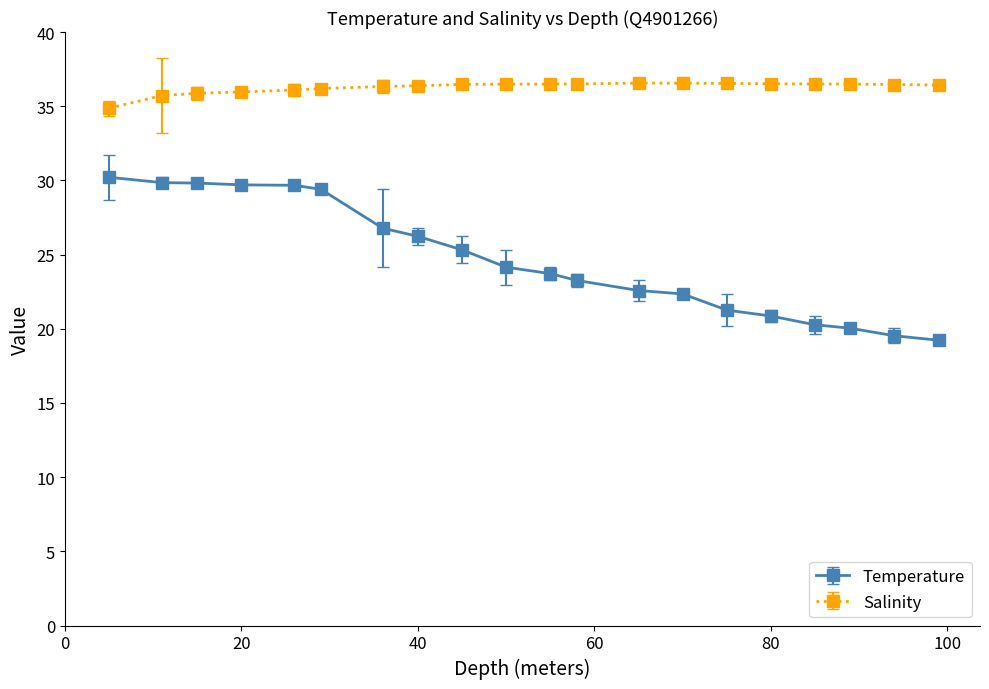

List the series in order of their overall mean, lowest first.

Temperature, Salinity